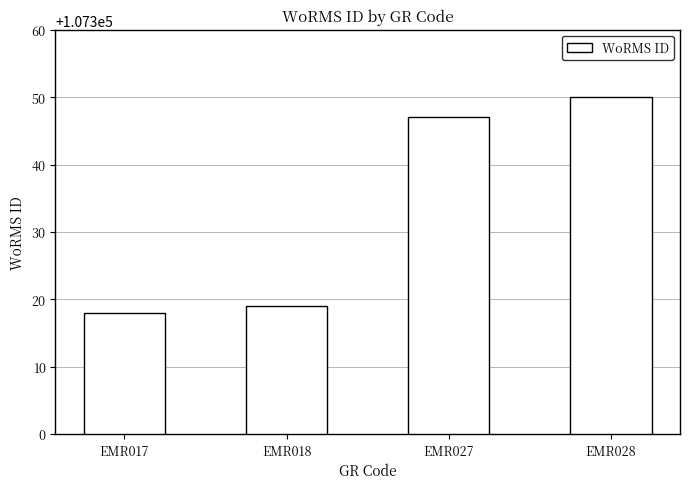

What is the ratio of the value at EMR027 to the value at EMR028?

1.0